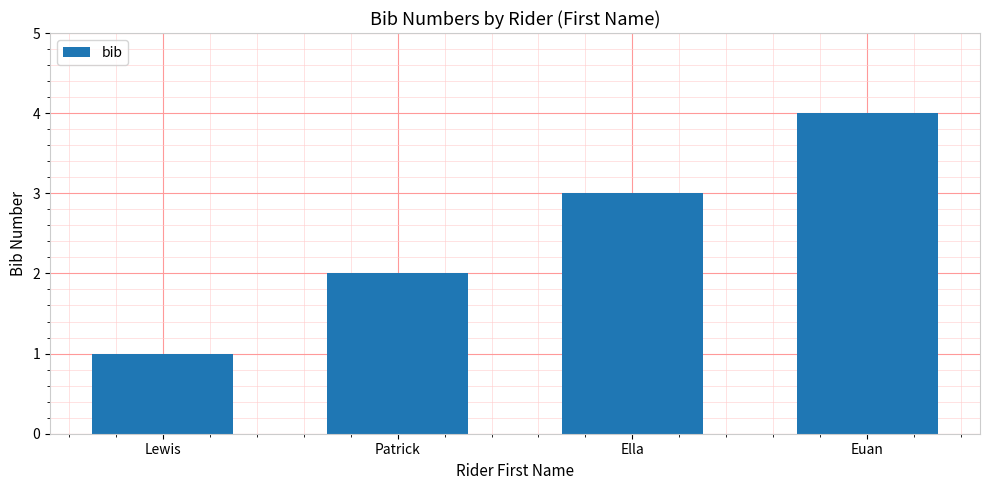

Reading right to left, list all the values displayed in this chart.

4	3	2	1